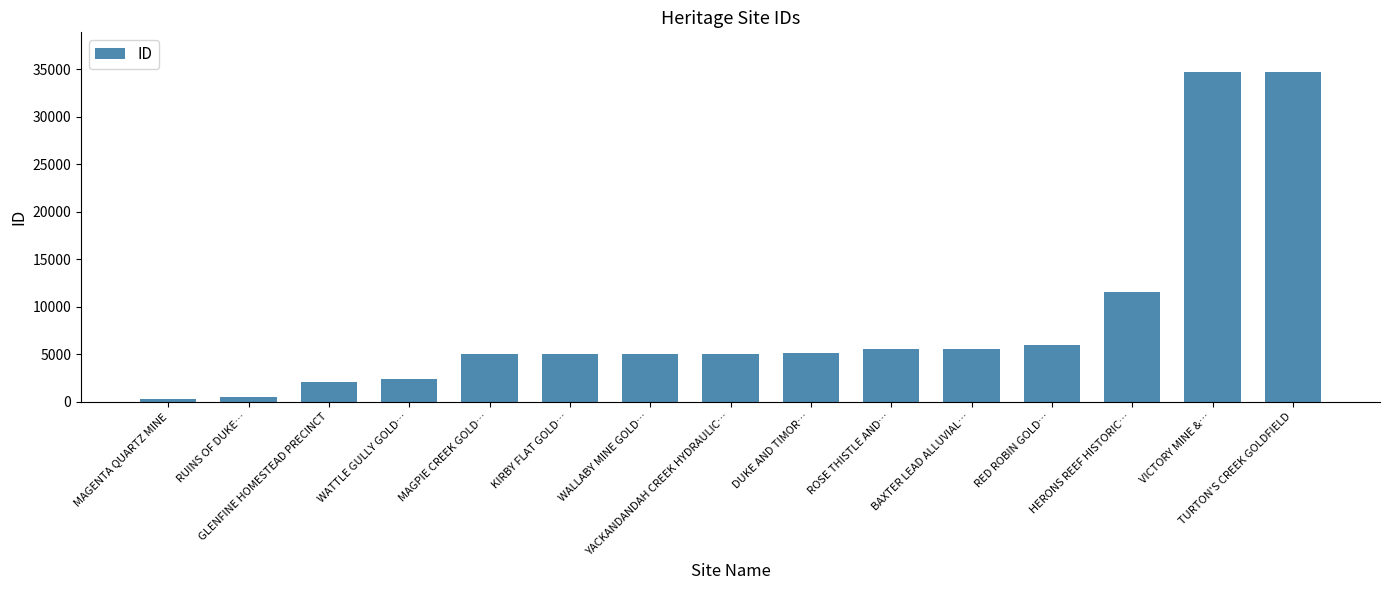

What position from the right is KIRBY FLAT GOLD…?

10